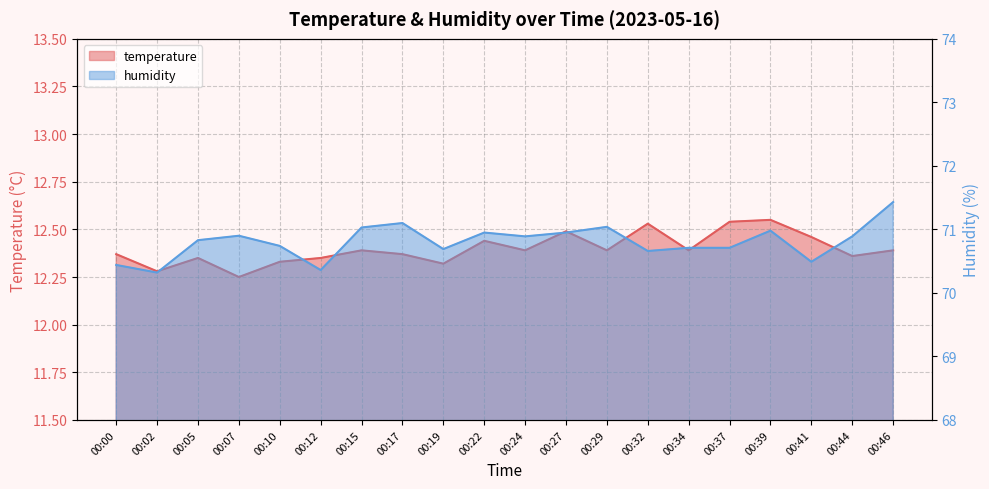

Is the value of humidity at 00:15 greater than the value of temperature at 00:12?

Yes